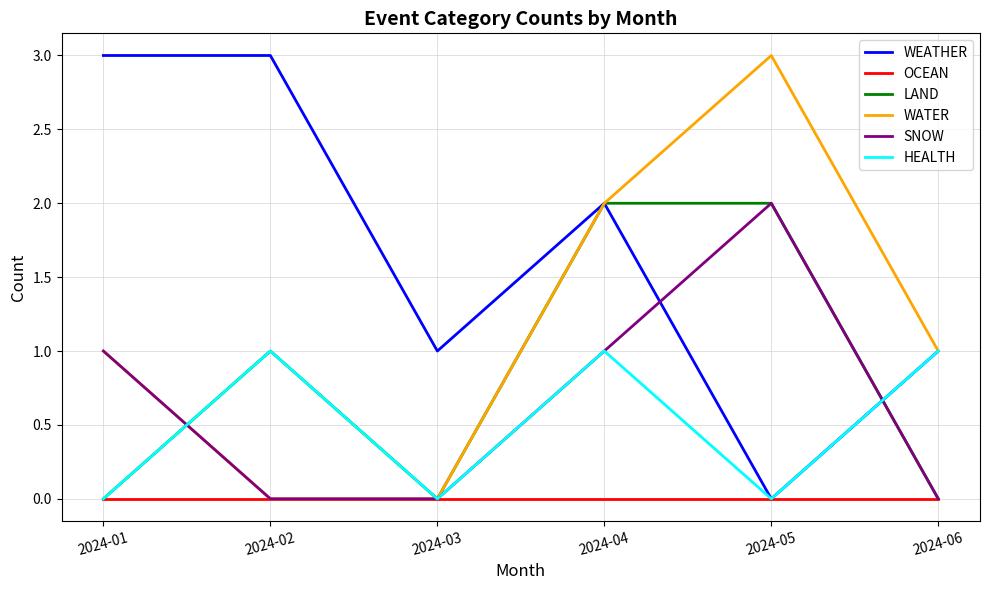

What is the maximum value for WEATHER?

3